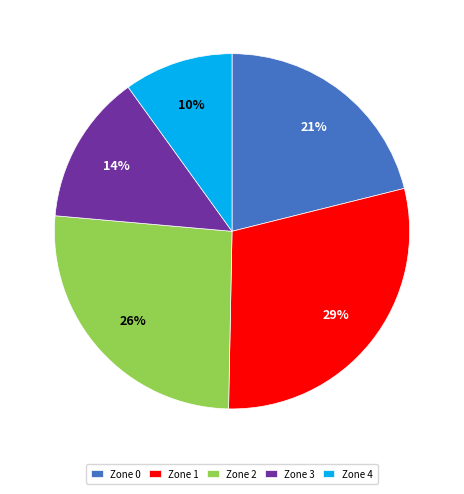

Between Zone 0 and Zone 3, which is larger?

Zone 0